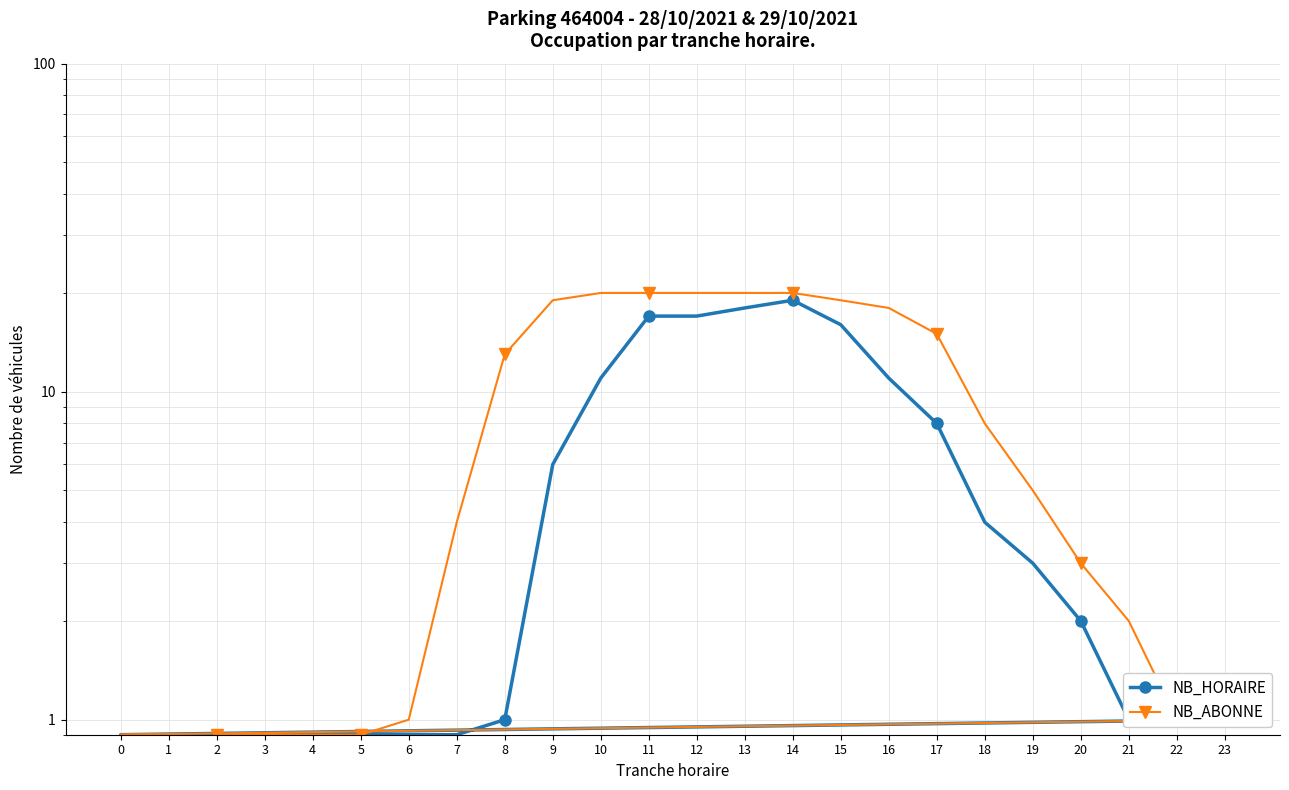

The NB_HORAIRE series shows 0.4 at 20. True or false?

False